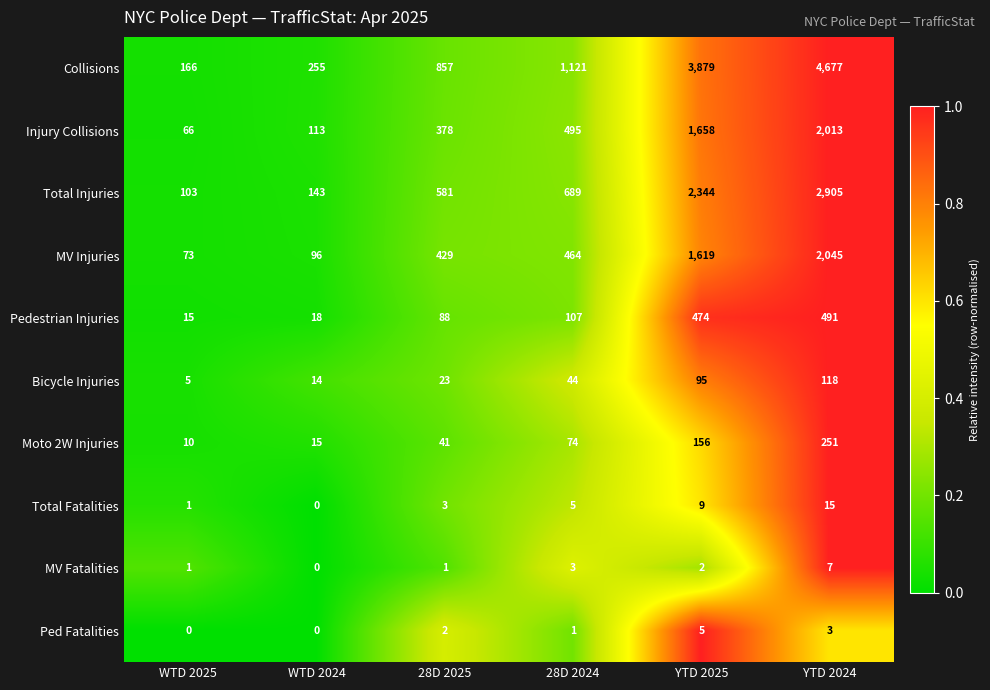

What is the total value across all series at YTD 2024?

12525